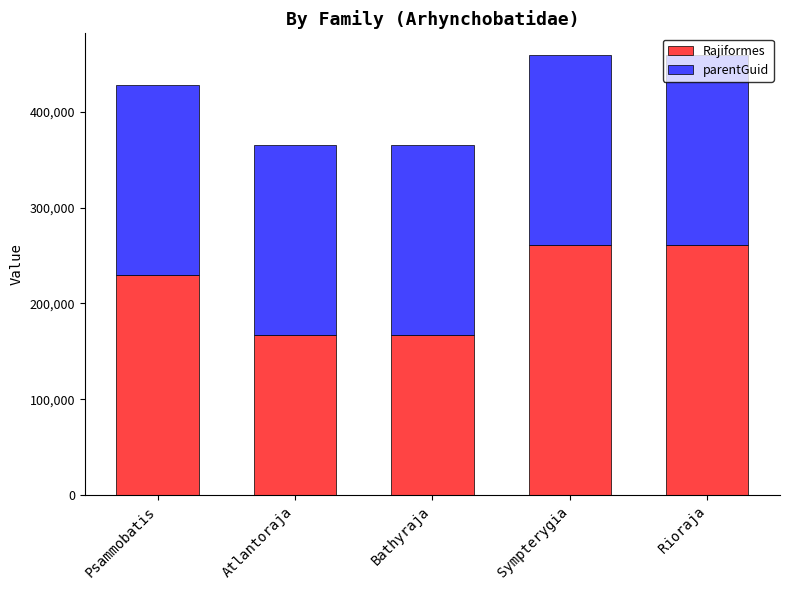

What is the difference between the maximum and minimum values in the Rajiformes series?

93982